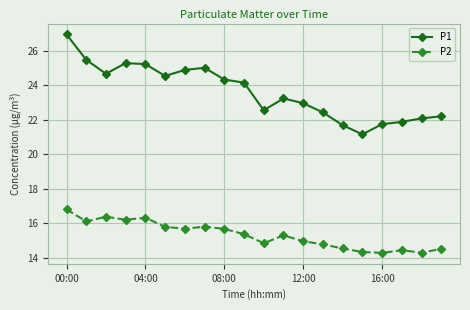

At how many categories does at least one series exceed 17?

20